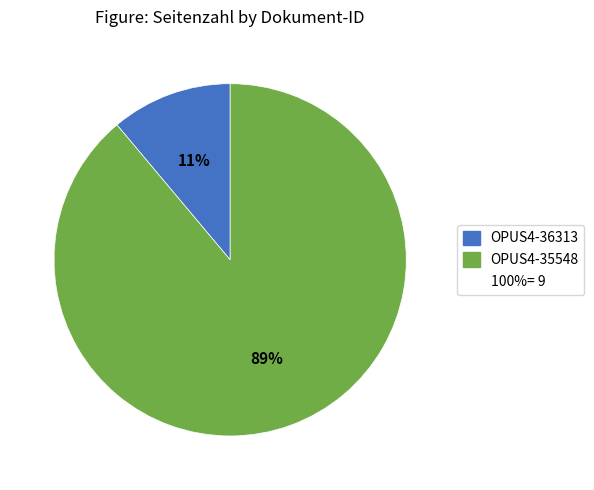

Is there a majority slice in this chart?

Yes